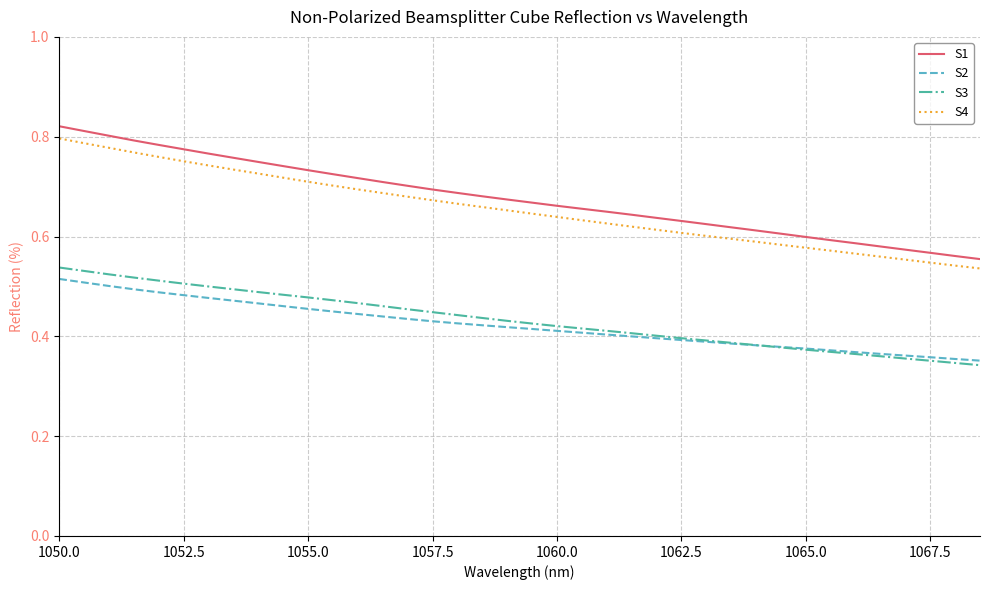

Which series has the widest spread of values?

S1